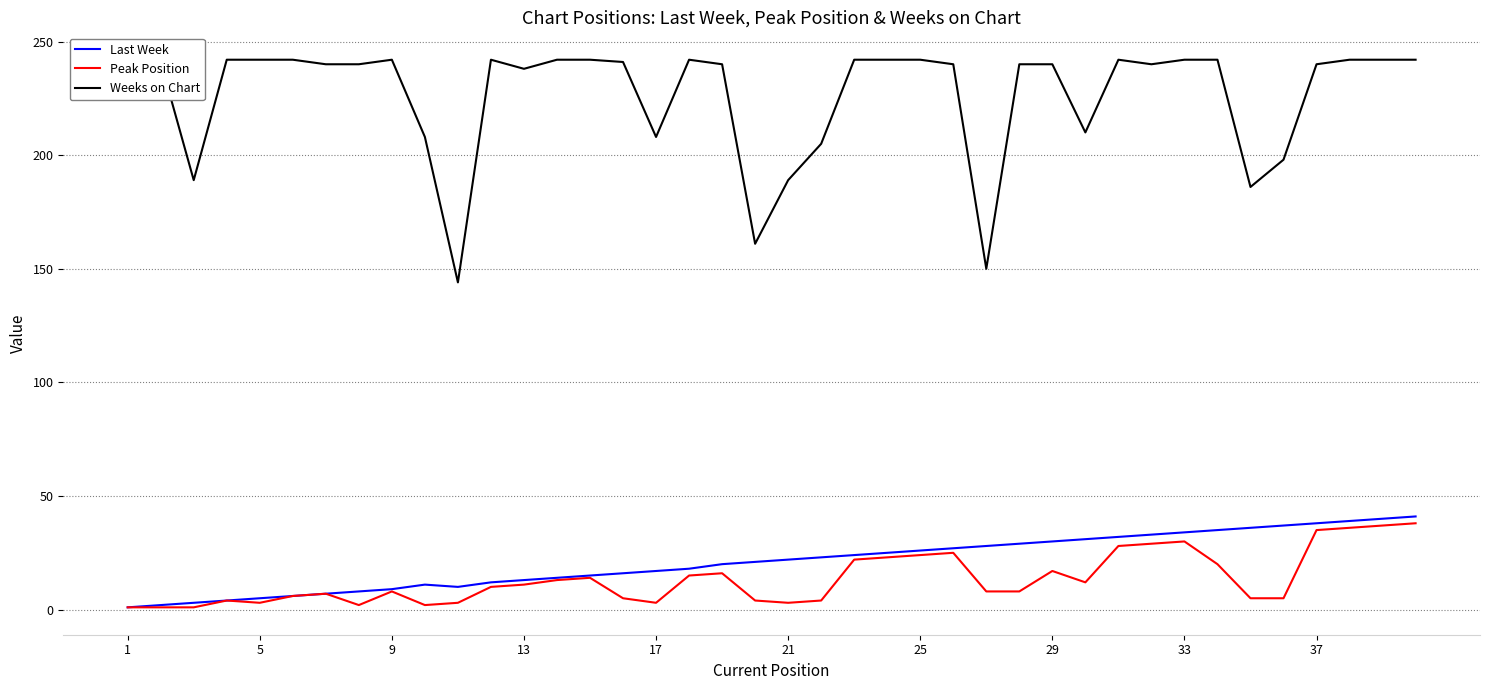

True or false: Last Week has a value of 10 at 21.

False